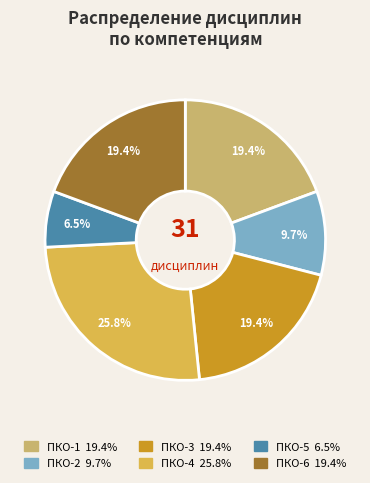

Is there a majority slice in this chart?

No